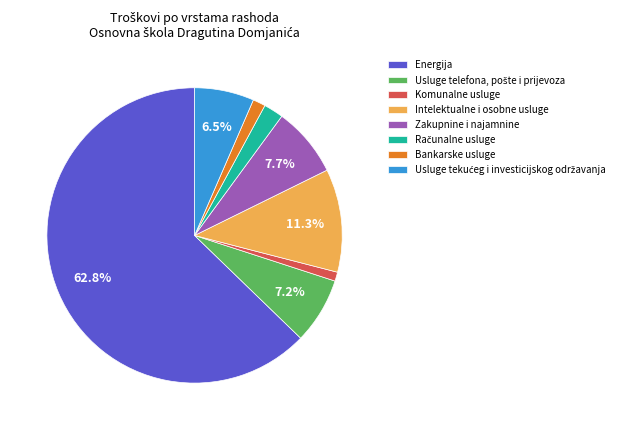

To the nearest percent, what is the combined percentage of Zakupnine i najamnine and Energija?

70%